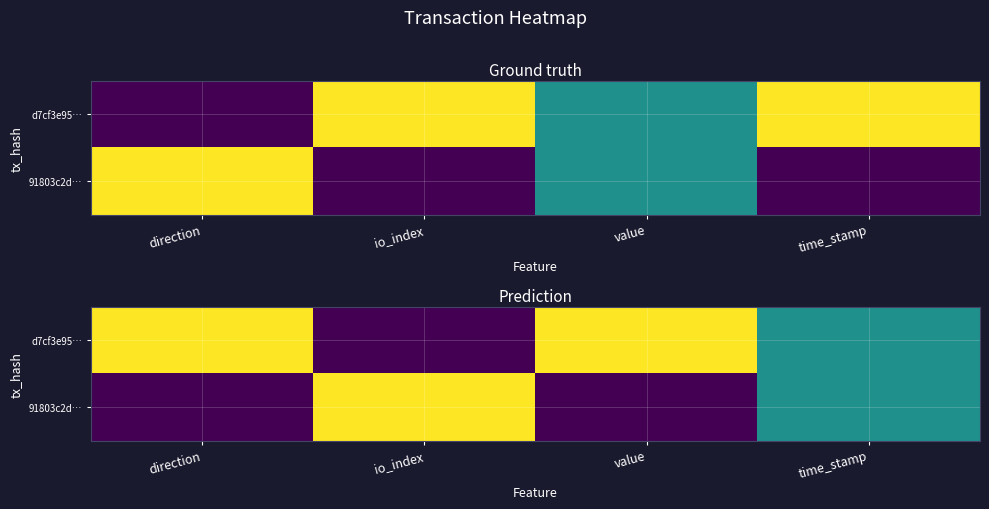

What is the average value of the 91803c2d… series?

0.4